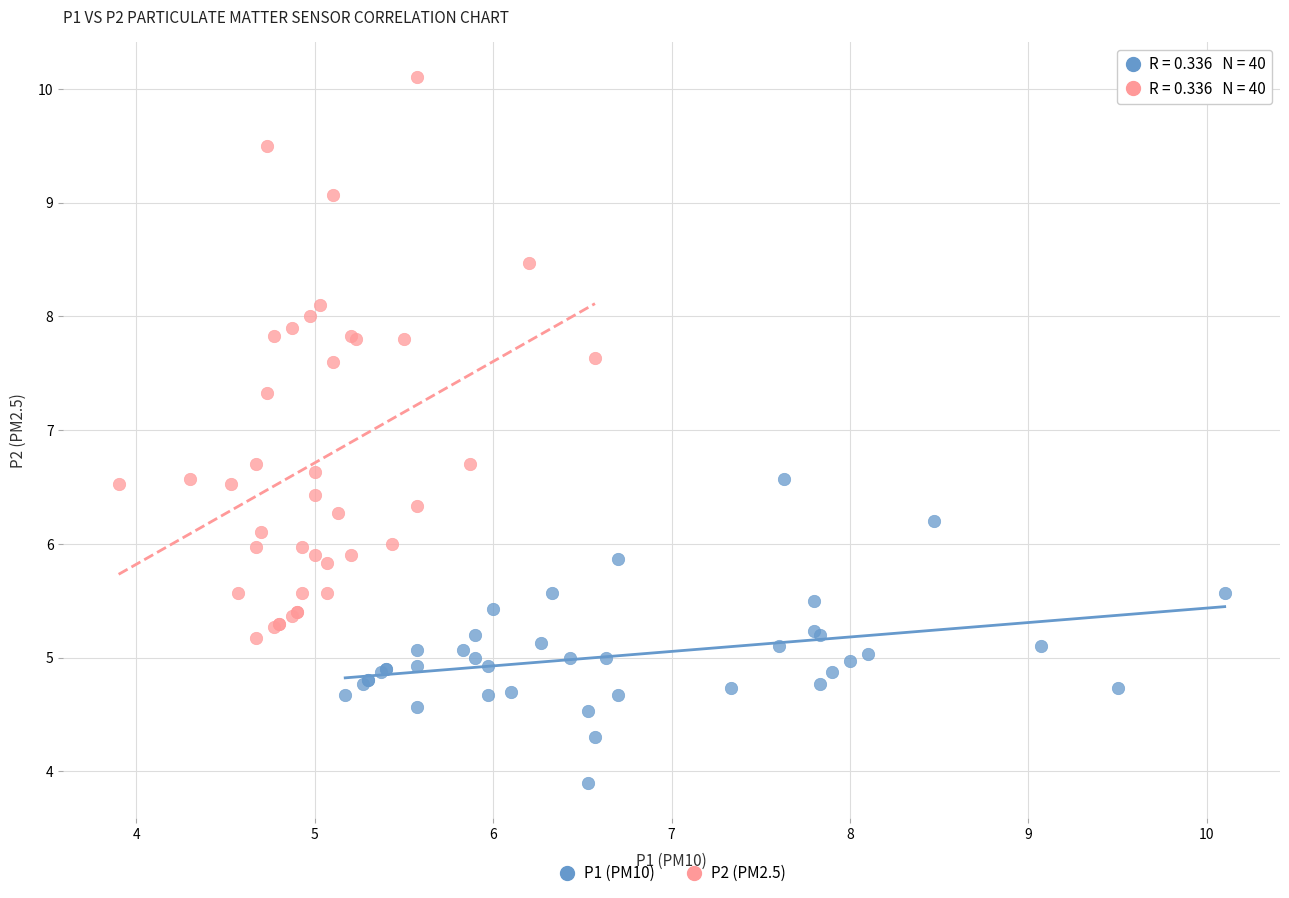

Which series contains the lowest Y value?

P1 (PM10)